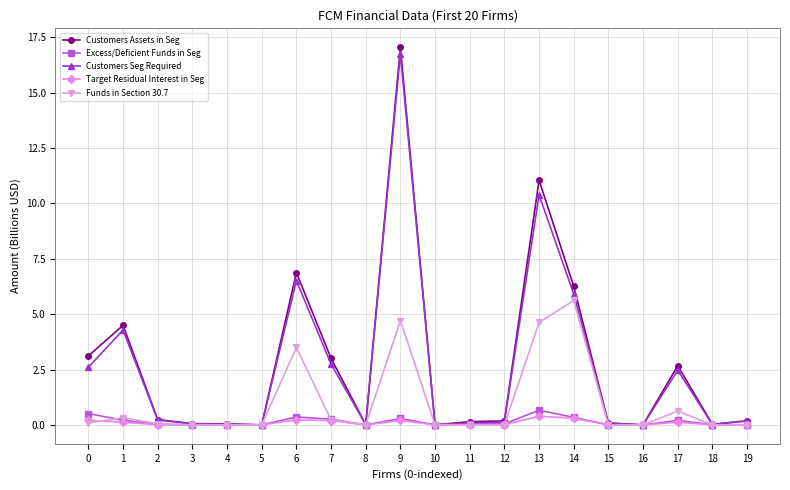

The value of Target Residual Interest in Seg at 17 is 0.1. True or false?

True